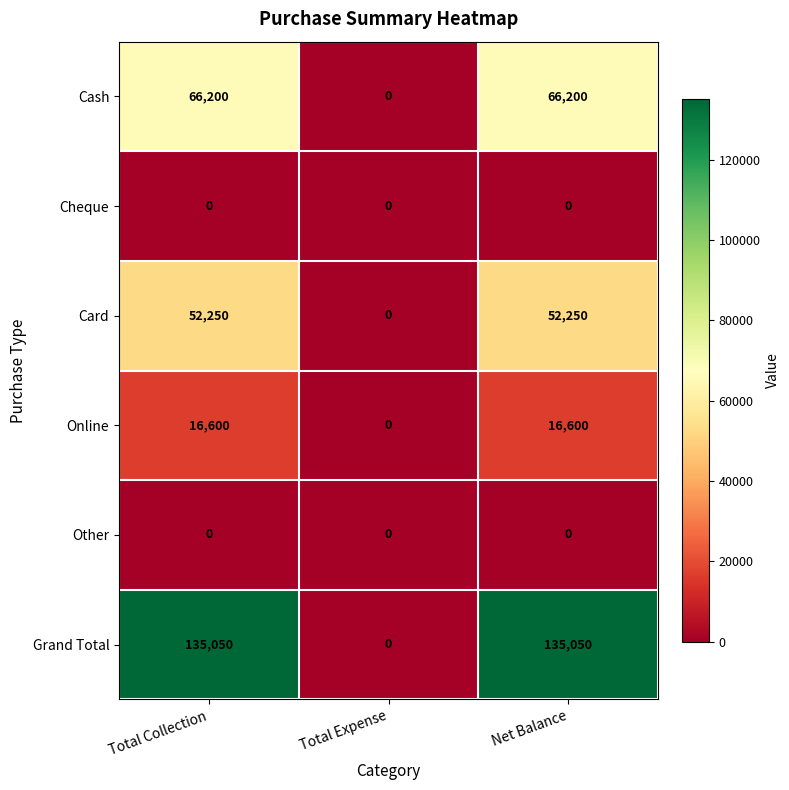

What is the highest value of the Online series?

16600